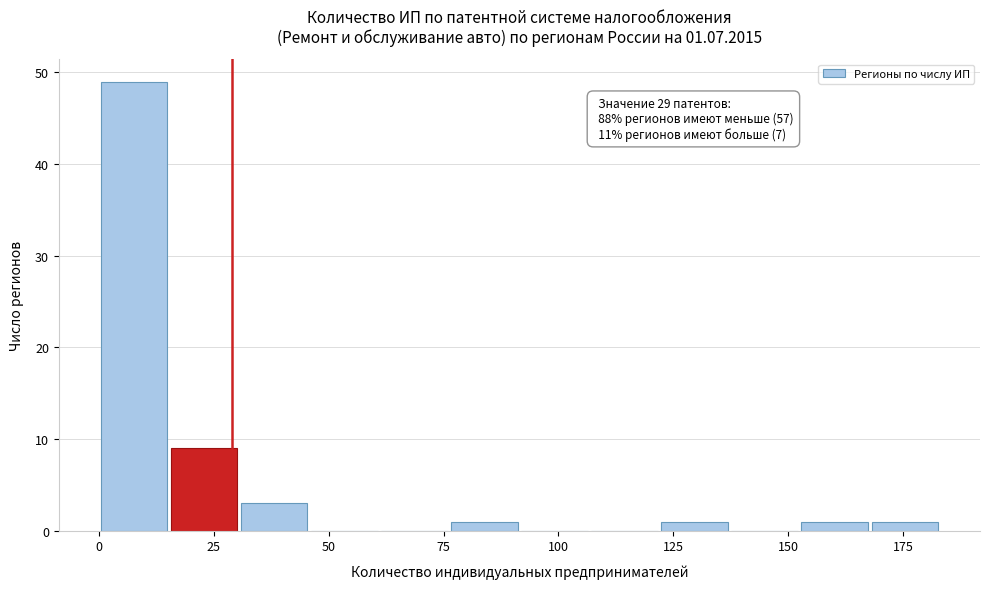

Read against the x-axis, roughly where is the centre of the tallest bar?

10